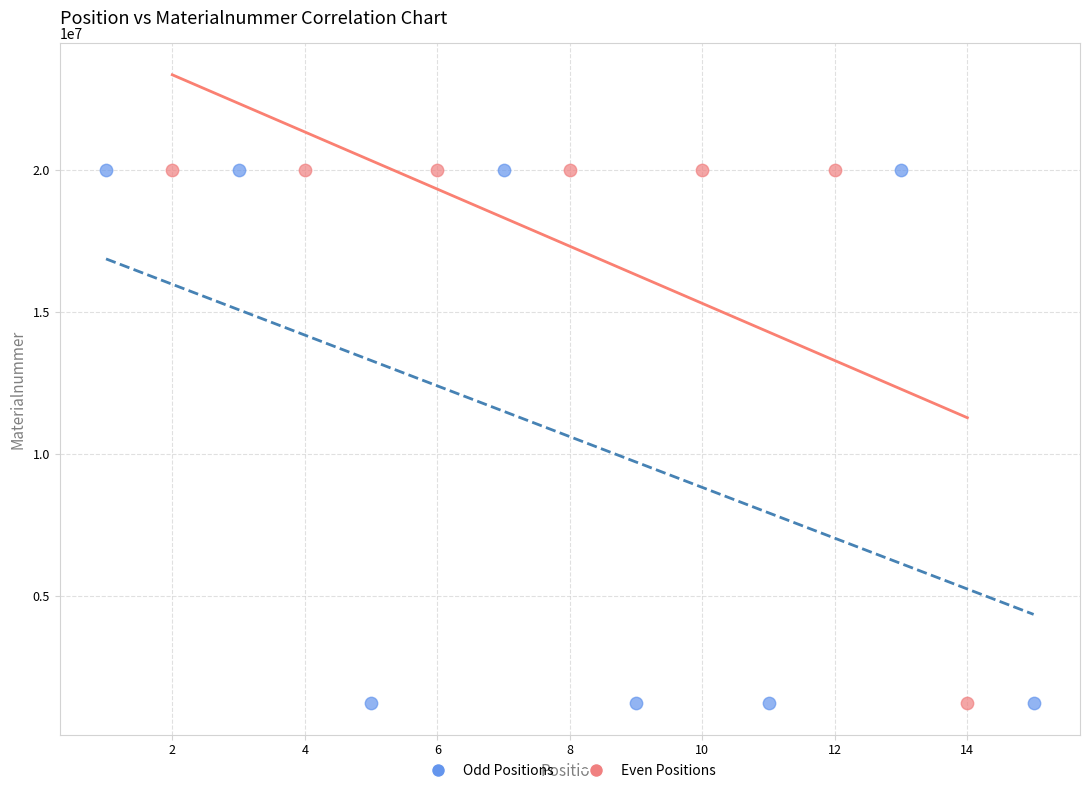

What are all the series names shown in the legend?

Odd Positions, Even Positions